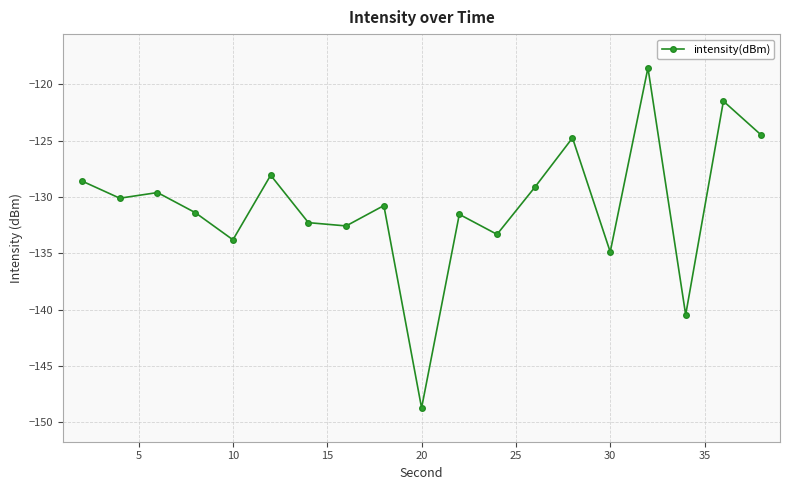

What is the difference between the maximum and minimum values?

30.2